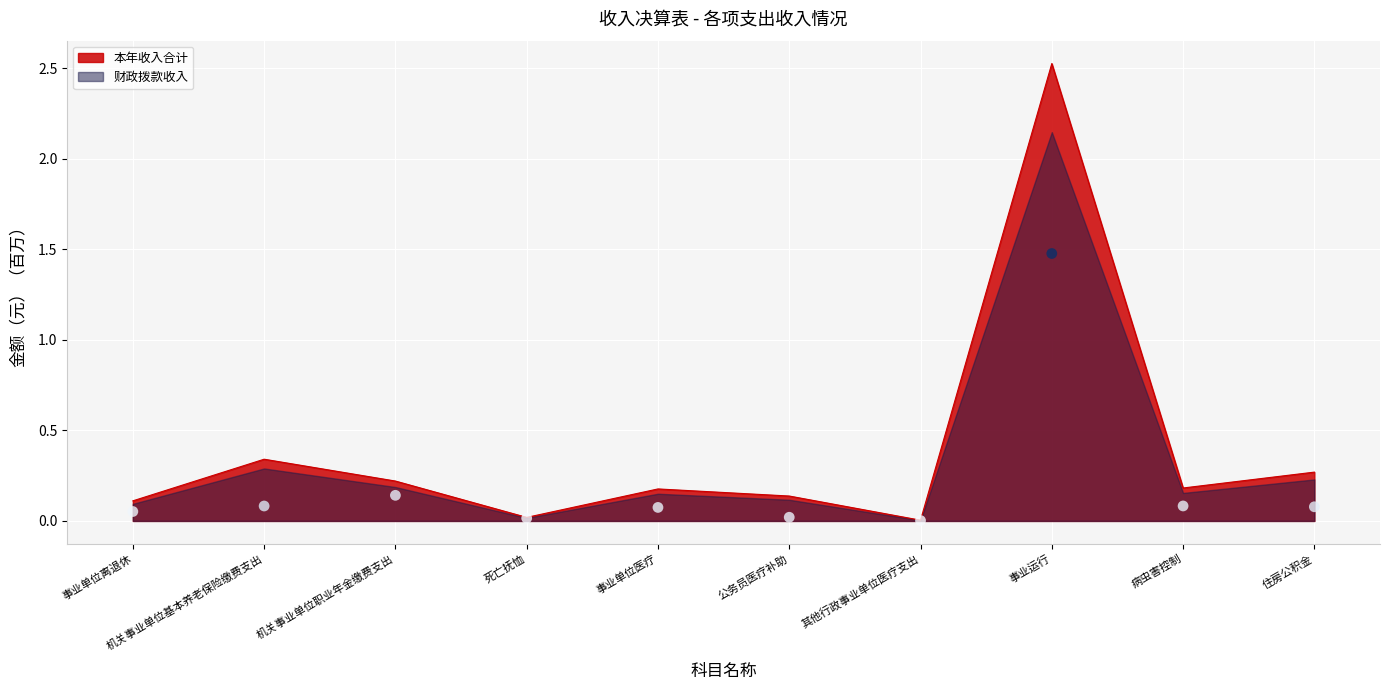

At which category is the sum across all series the highest?

事业运行